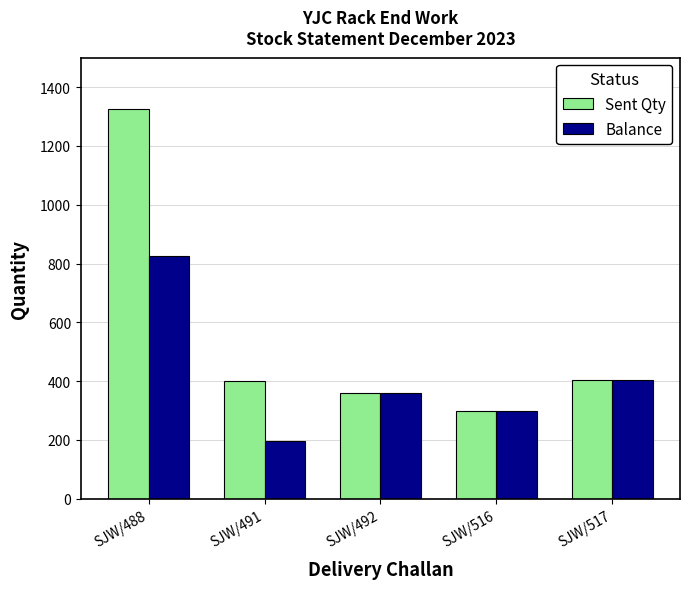

Count the number of data series in this chart.

2